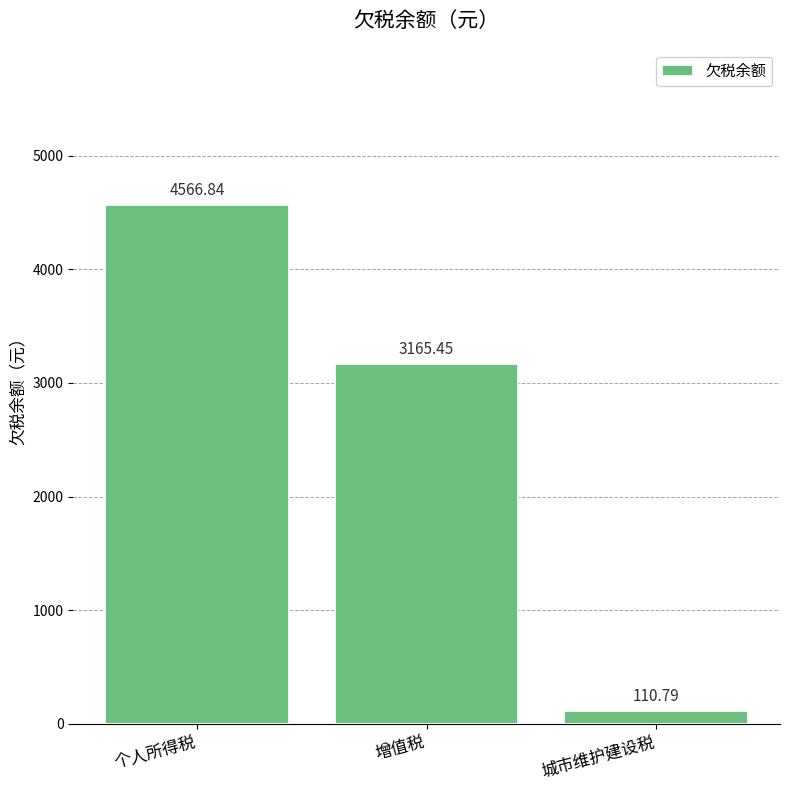

What is the minimum value shown in the chart?

110.8